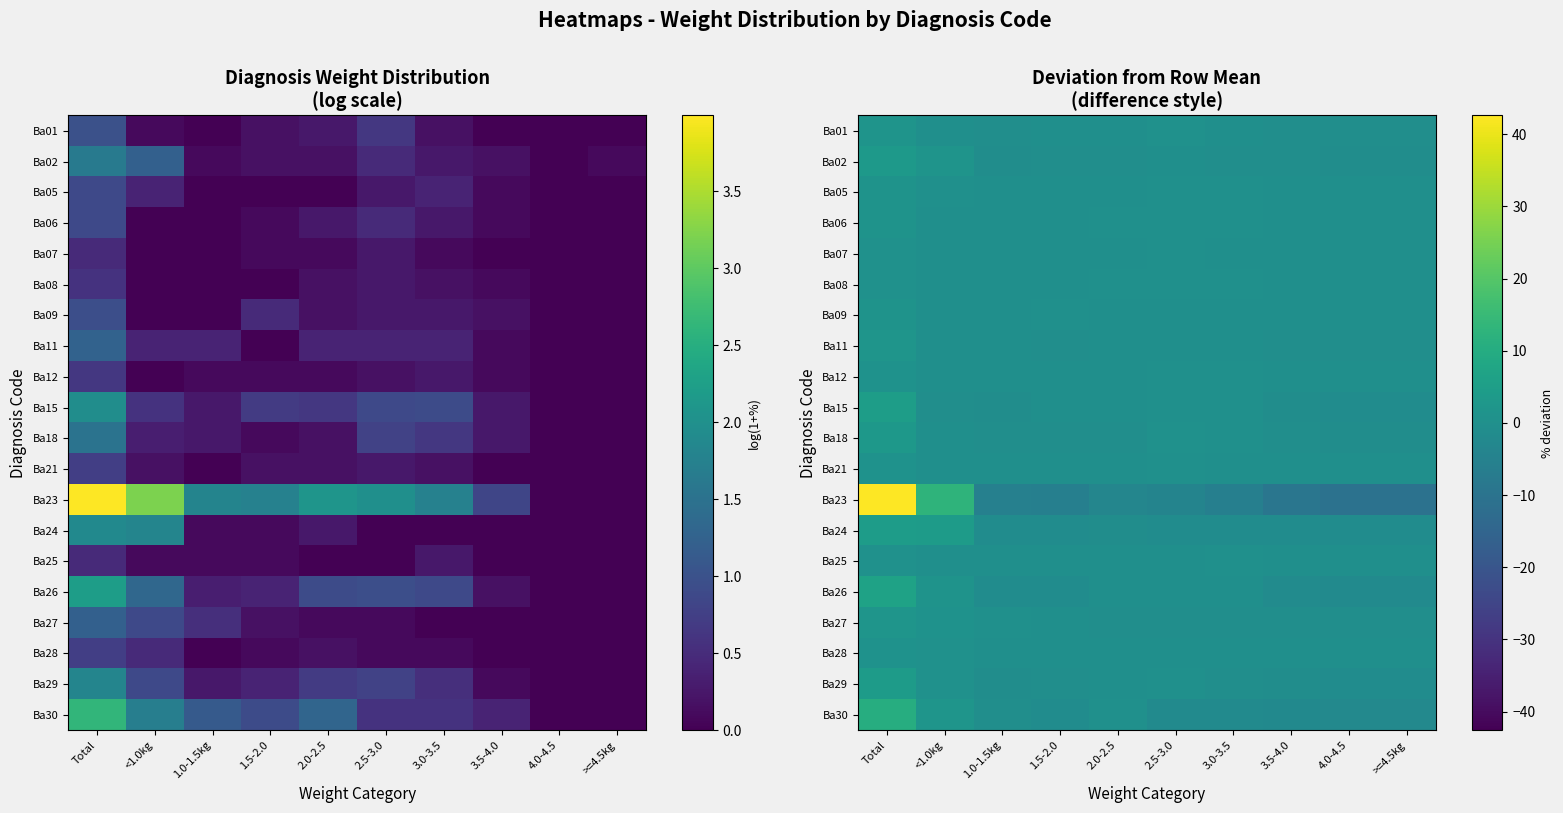

How many values in Ba05 are below zero?

6